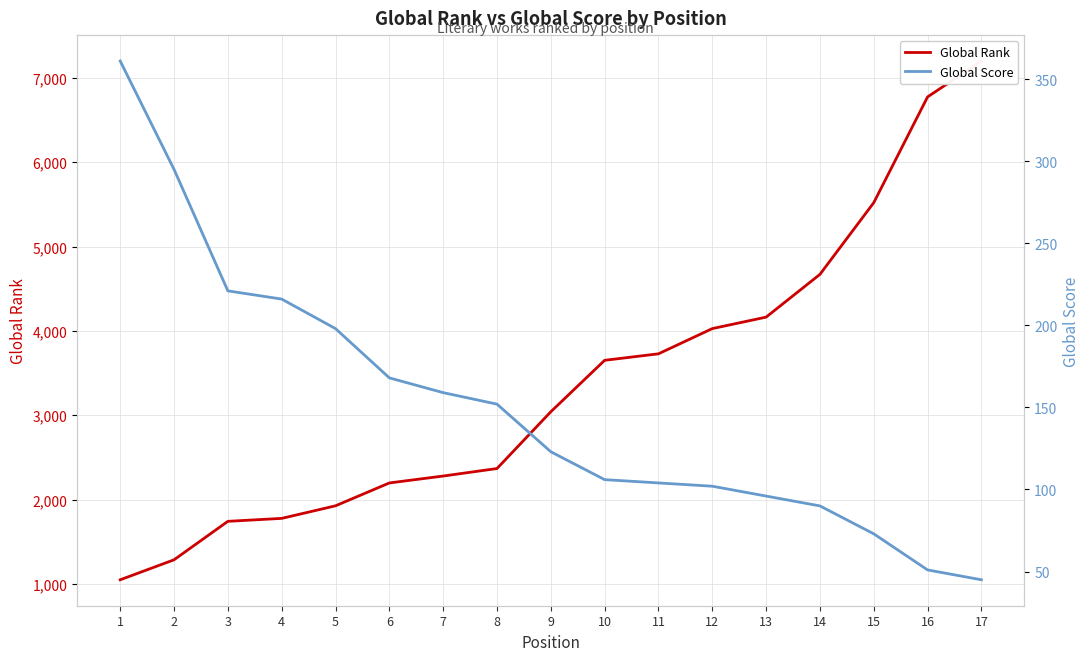

True or false: Global Score and Global Rank cross at least once.

False